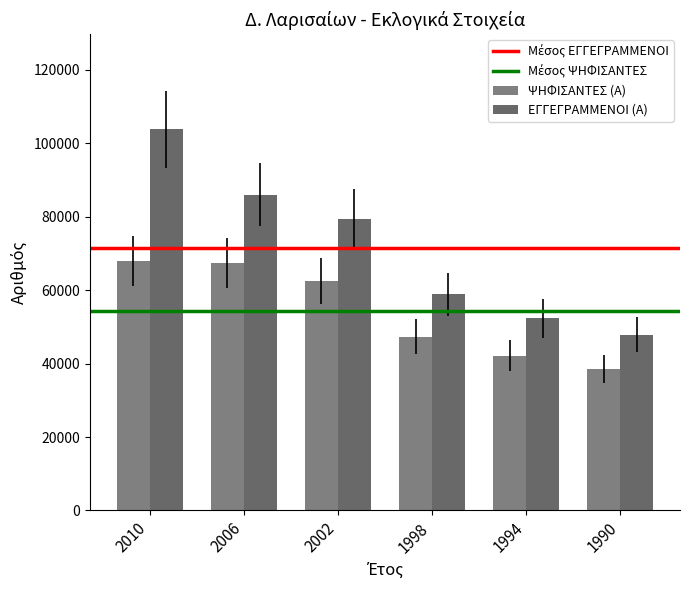

Which series has the widest spread of values?

ΕΓΓΕΓΡΑΜΜΕΝΟΙ (Α)